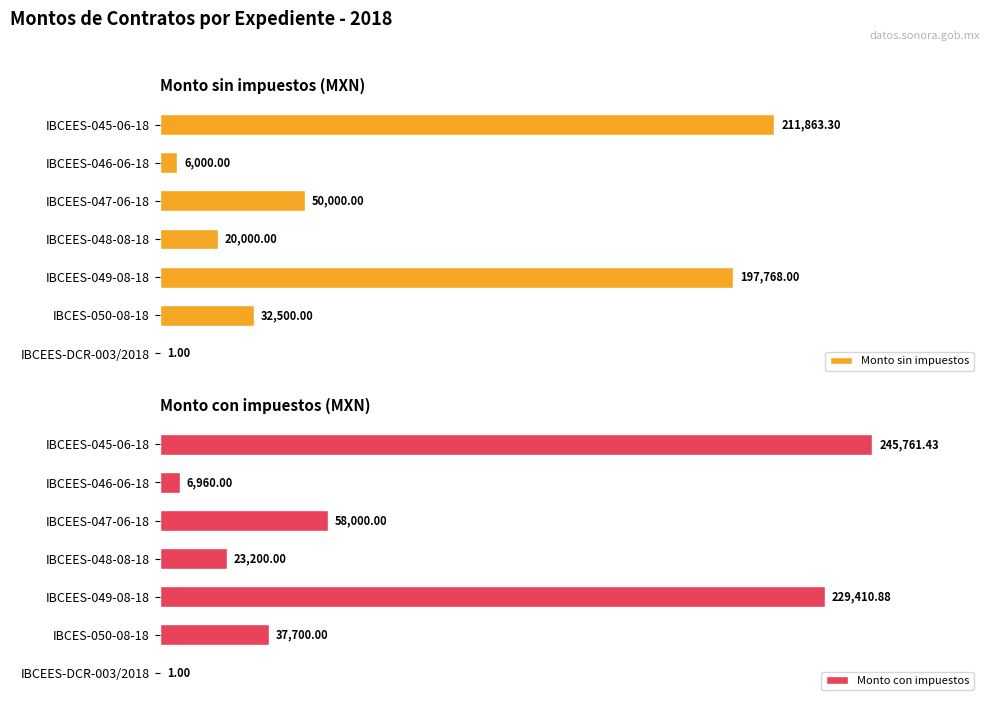

Which series changed the most between IBCES-050-08-18 and IBCEES-DCR-003/2018?

Monto con impuestos